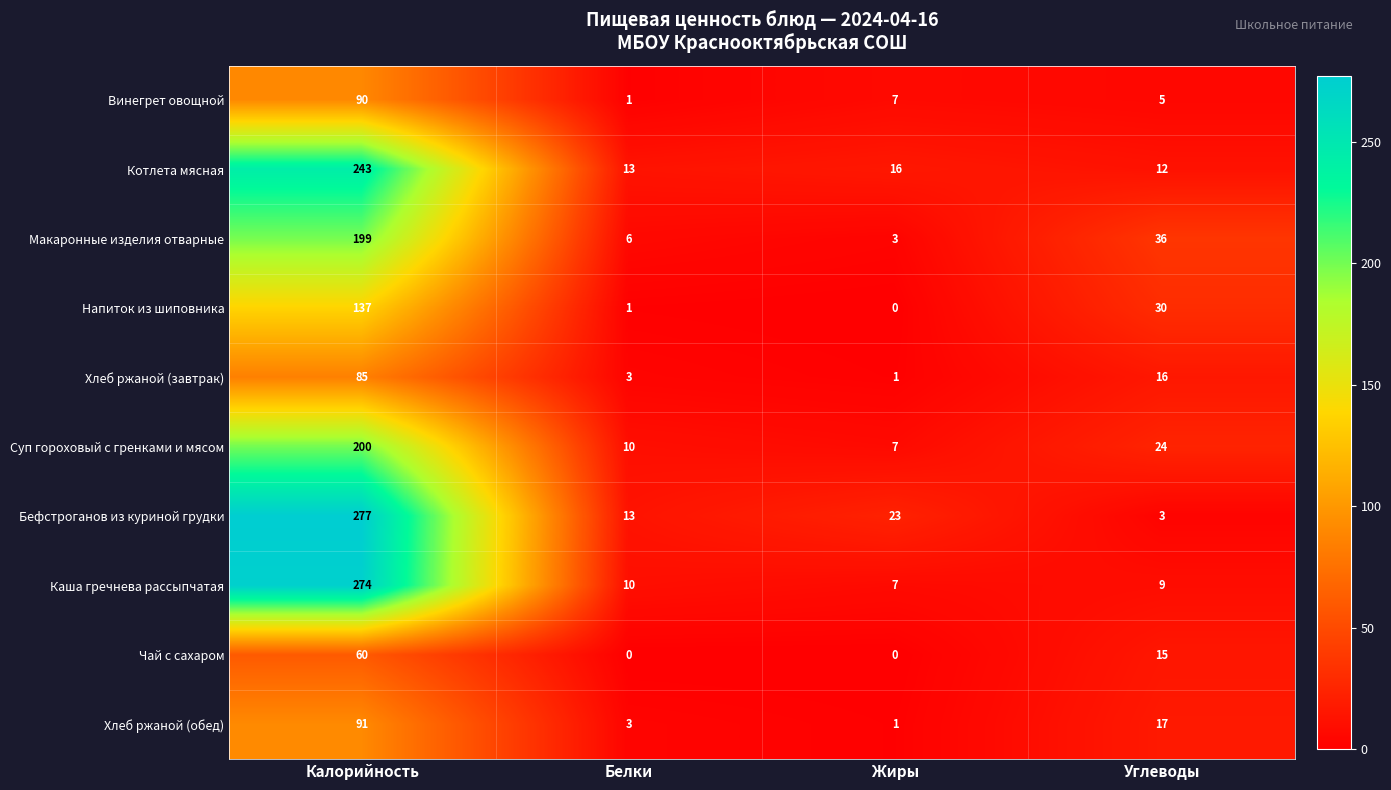

What is the sum of the Макаронные изделия отварные values at Углеводы and Калорийность?

235